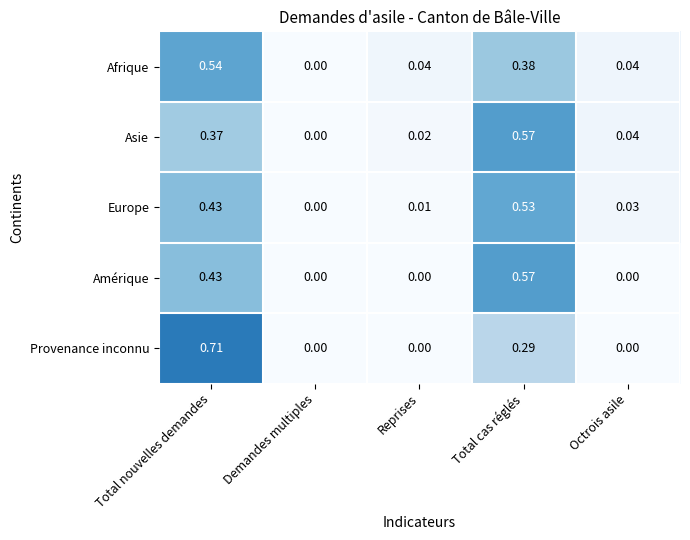

At which label does Provenance inconnu reach its peak?

Total nouvelles demandes